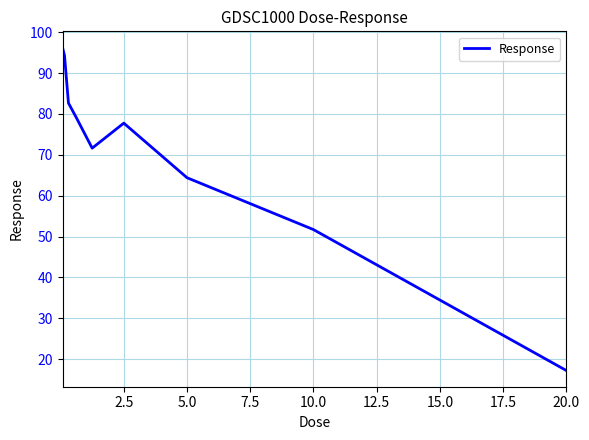

What is the difference between the maximum and minimum values?

79.1